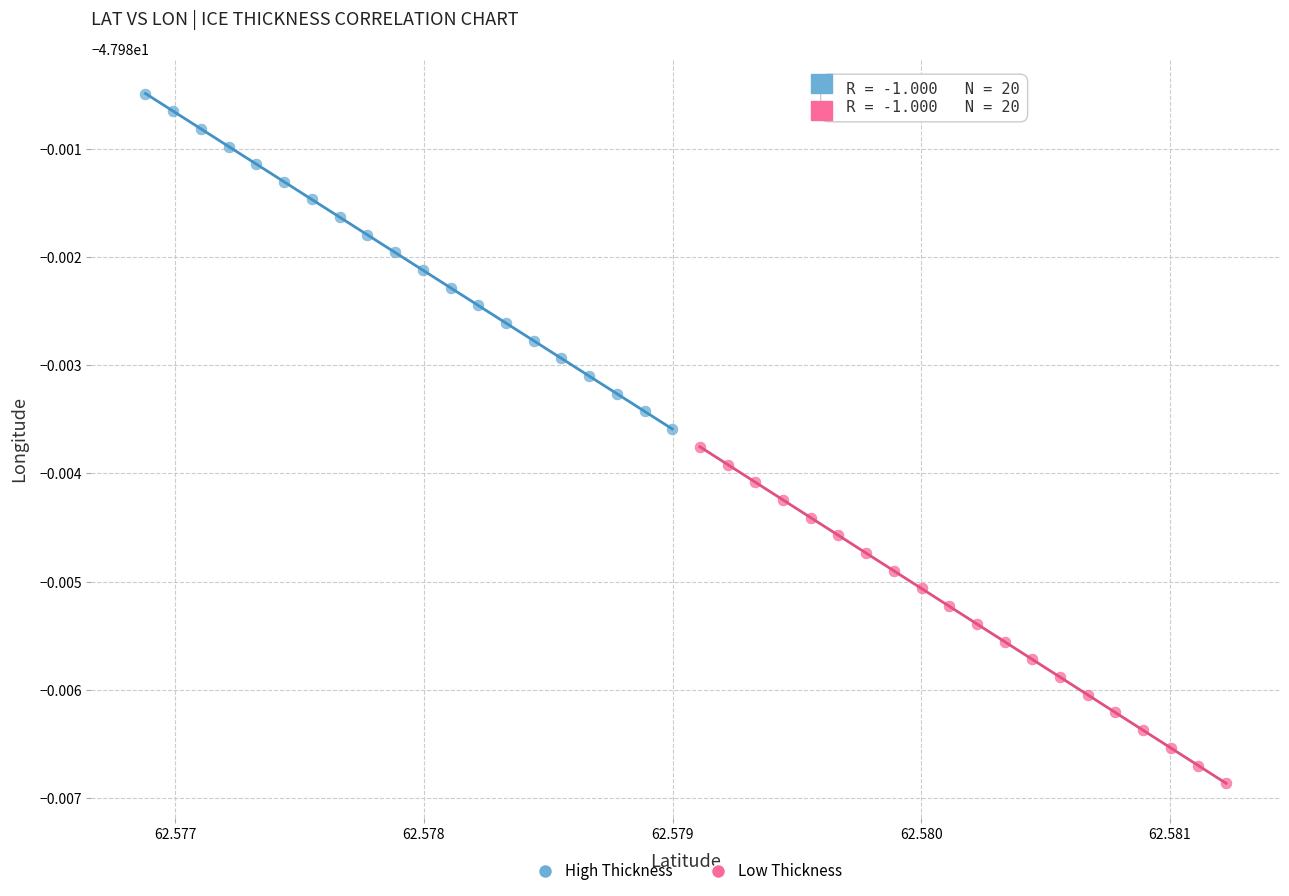

What are all the series names shown in the legend?

High Thickness, Low Thickness